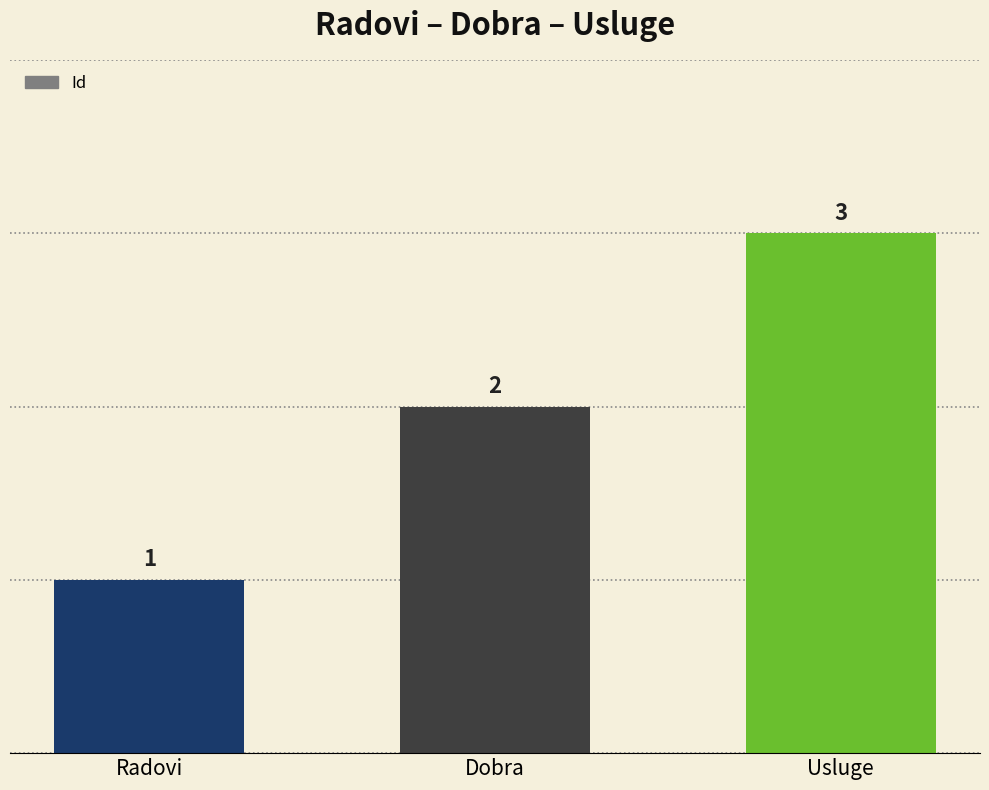

At which label is the value closest to 2?

Dobra